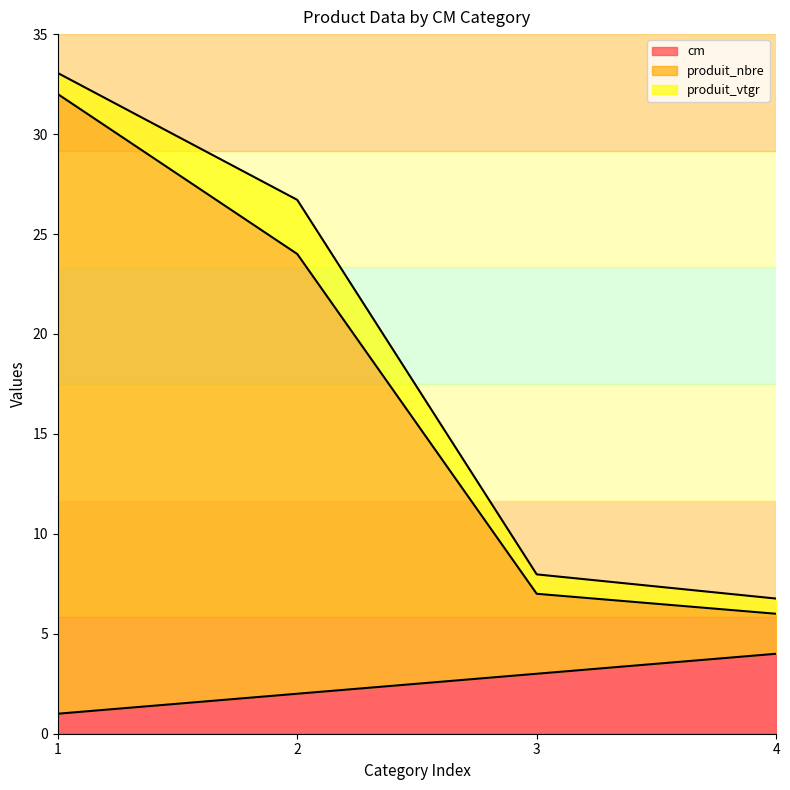

What is the total value across all series at 4?

6.8